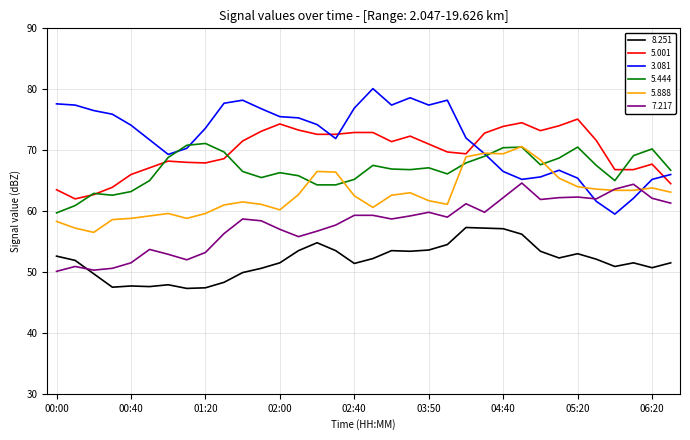

Which series has the largest total across all categories?

3.081